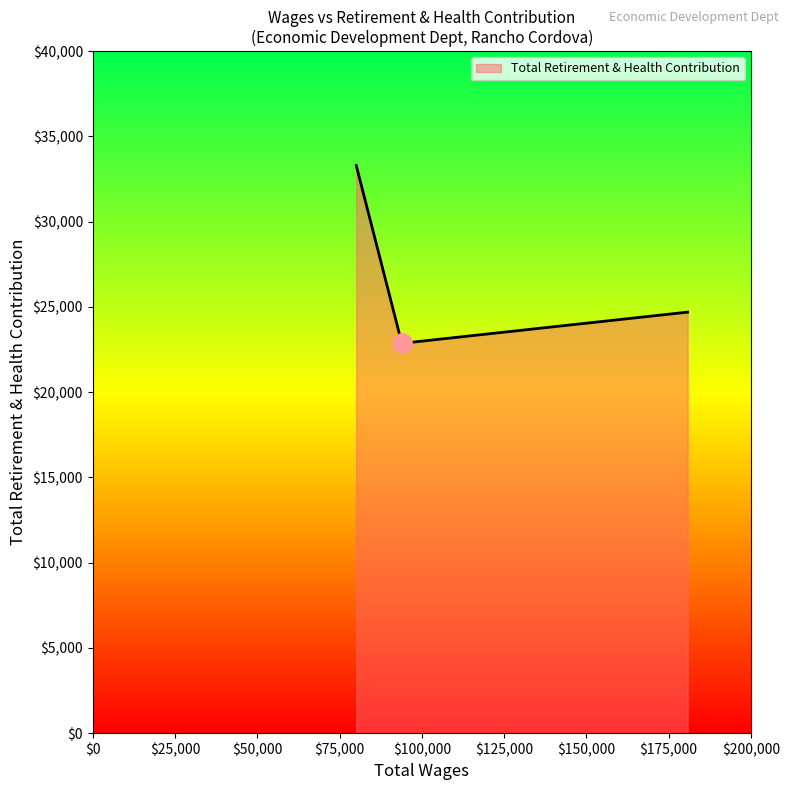

What is the sum of all values?

80861